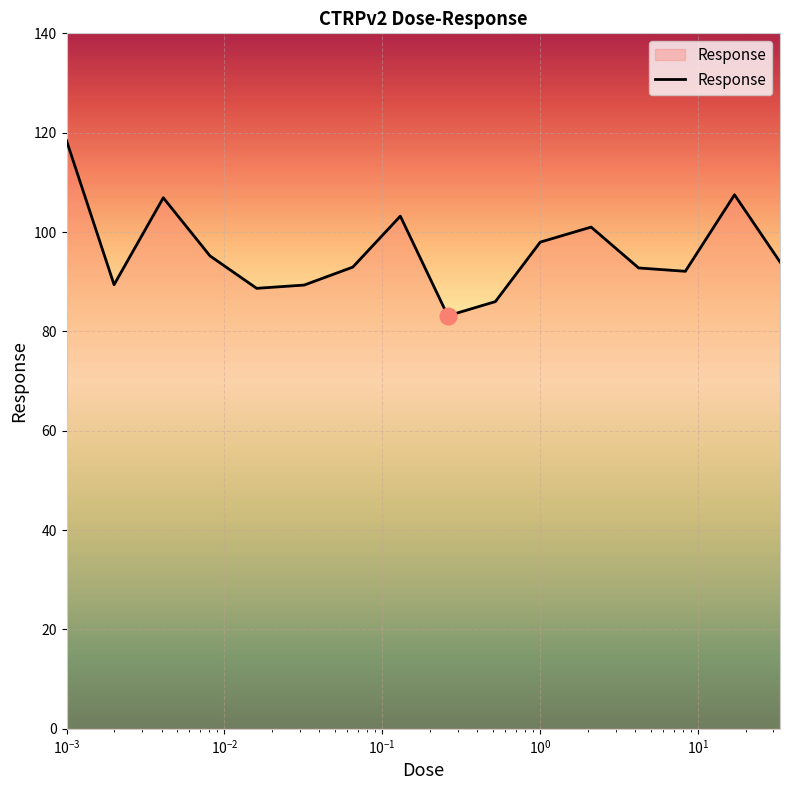

What is the greatest value displayed?

118.4